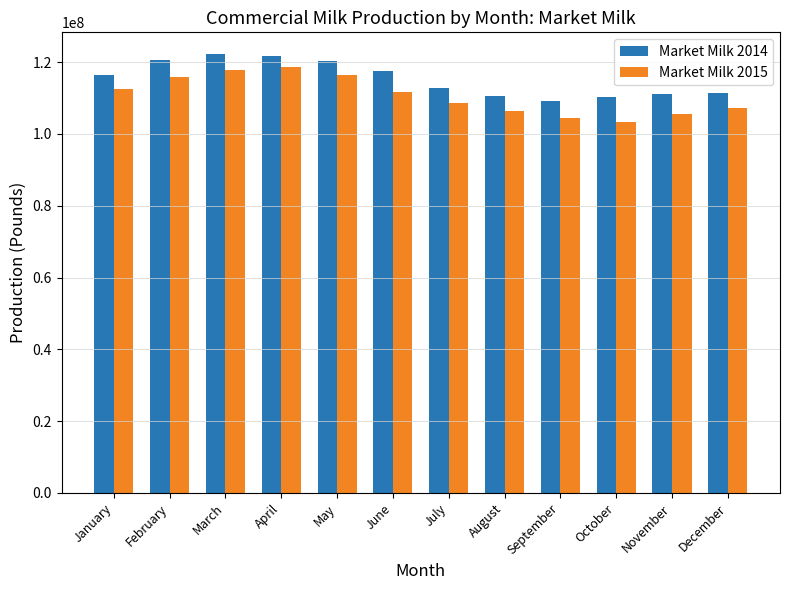

How many groups of bars are there?

12